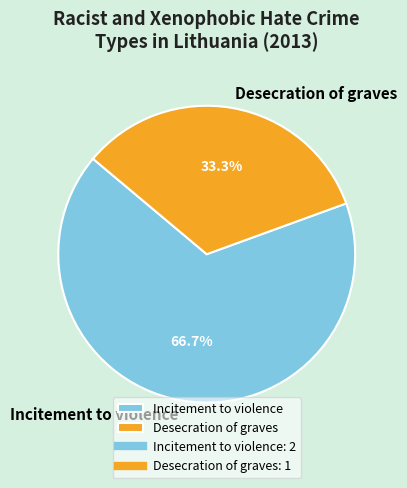

Which slice is the smallest?

Desecration of graves